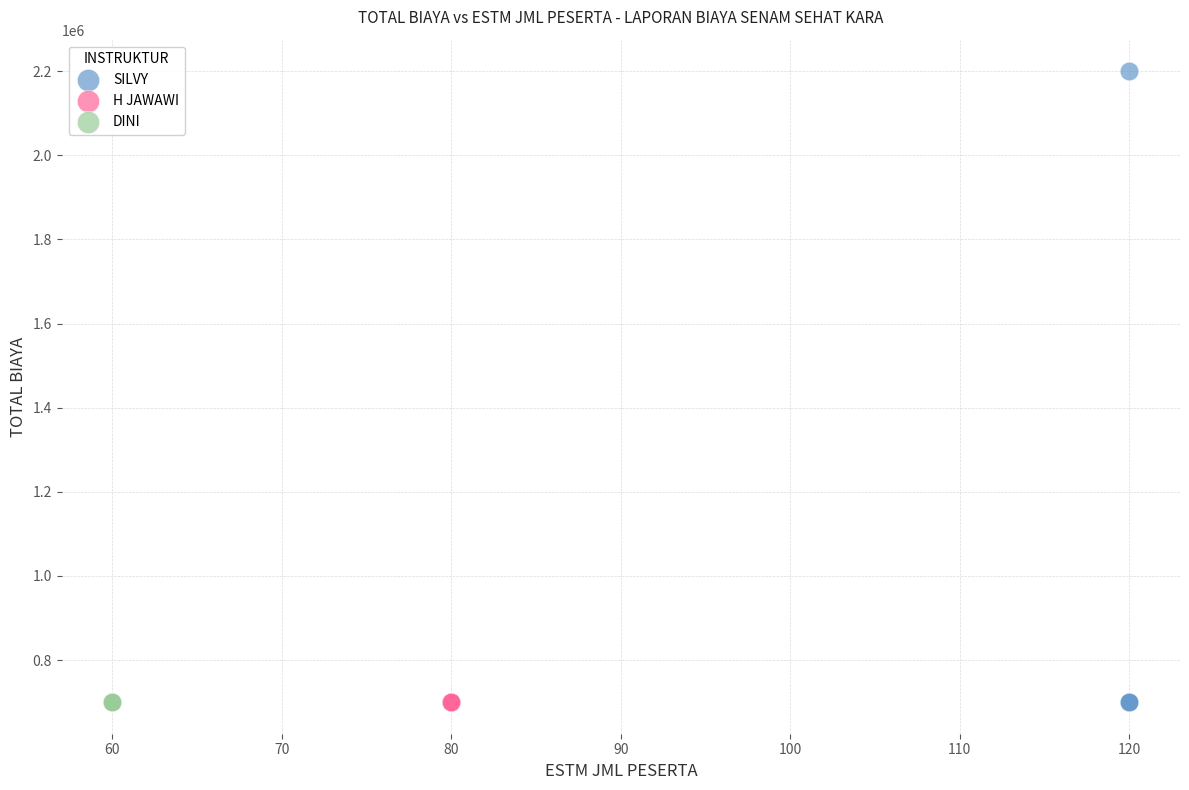

Which series contains the highest Y value?

SILVY